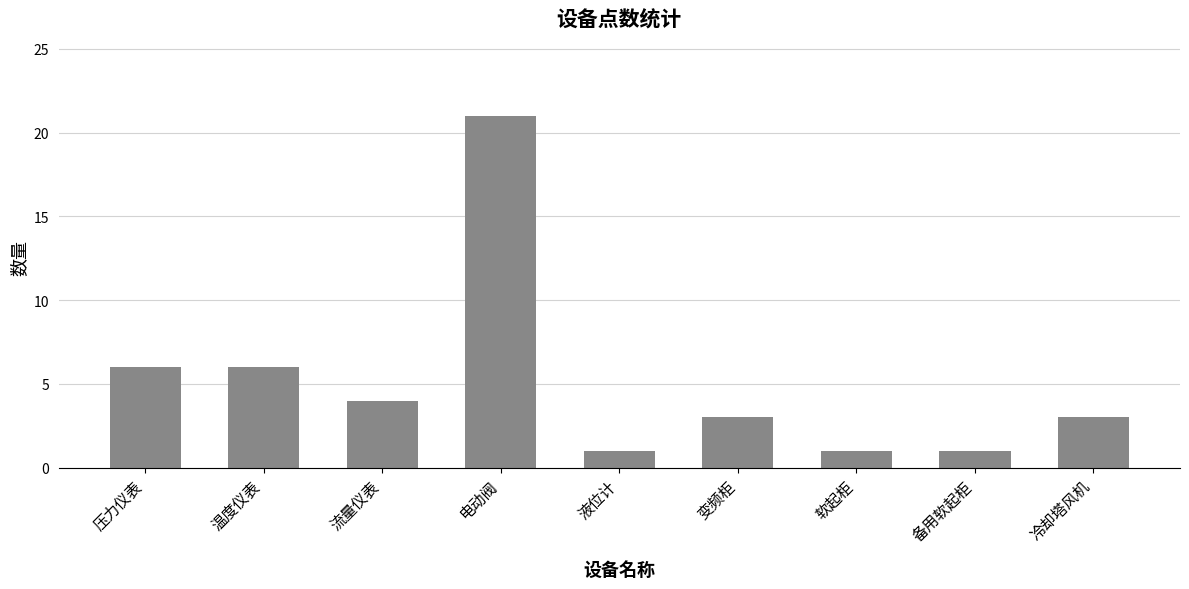

Which category has the highest value across all series?

电动阀